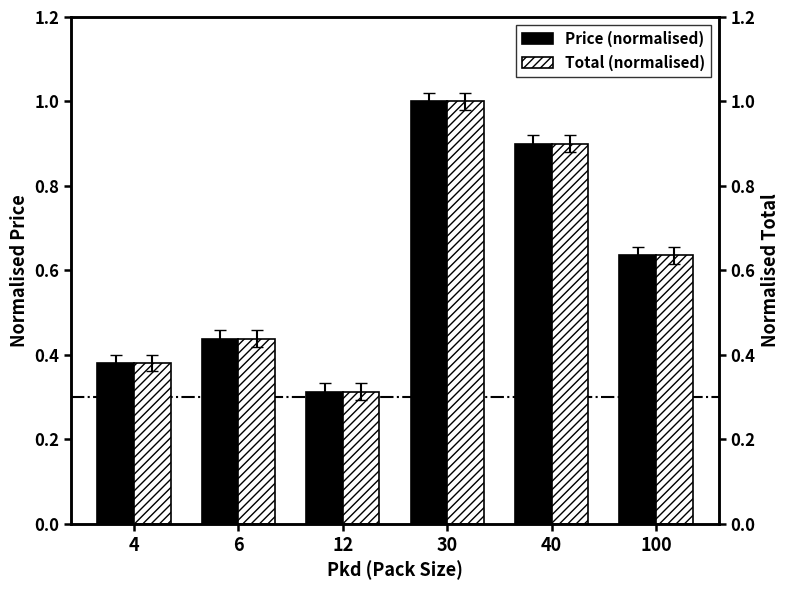

What is the value of the Price (normalised) bar at the 1st from the left?

0.4